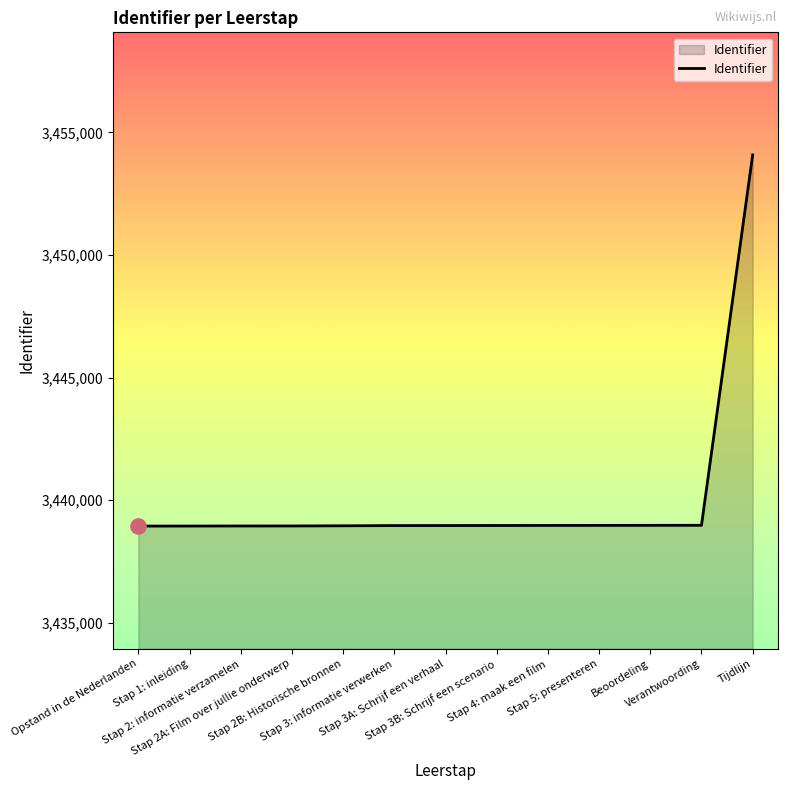

What is the change in value from Stap 3: informatie verwerken to Stap 3A: Schrijf een verhaal?

+1